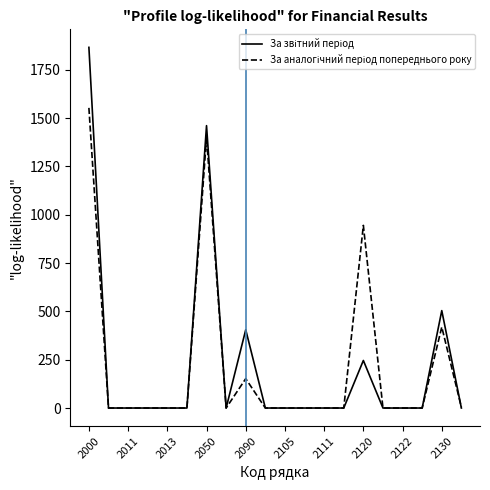

Is this an area chart (filled region under the line)?

No